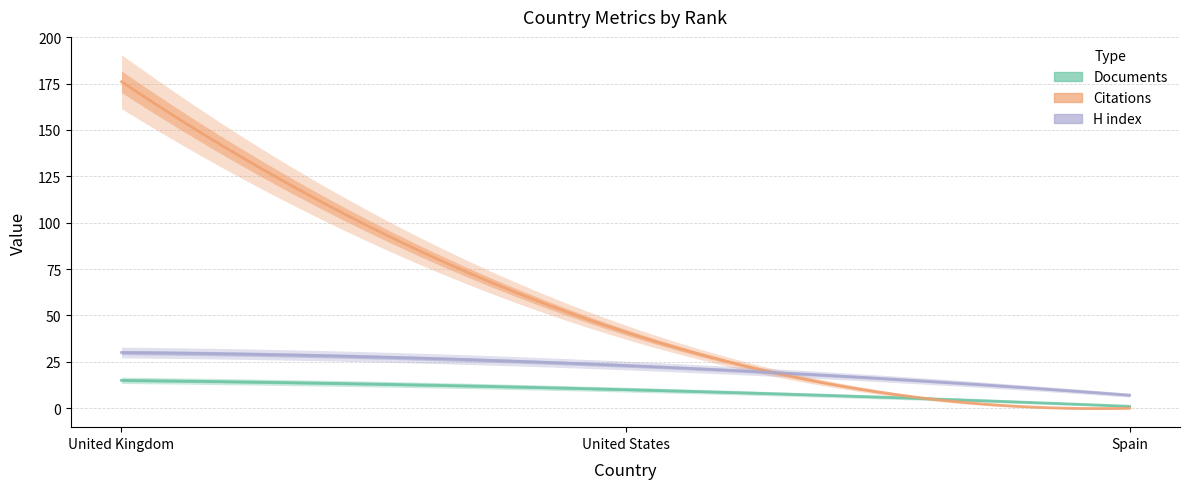

What is the label of the 3rd point from the right?

United Kingdom